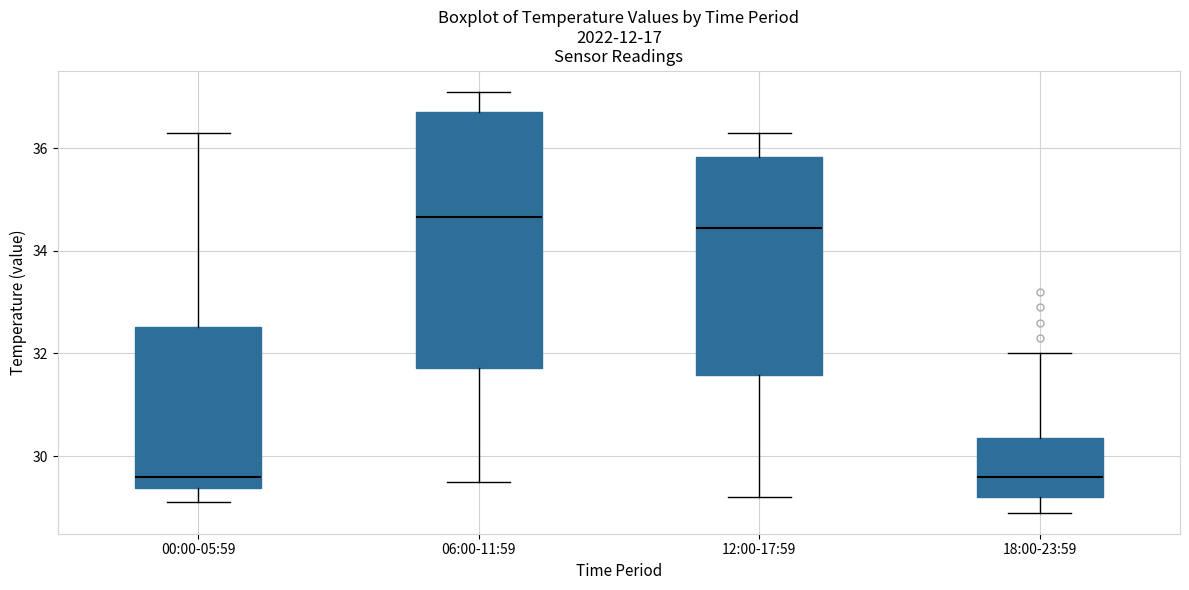

Reading left to right, transcribe this box plot: for each box, give where its median line is, the range the box spans, and where its two whiskers end, as read against the y-axis. The values are not printed on the chart, so give them approximately, as read against the axis.

00:00-05:59: median 29.6, box 29.4 to 32.6, whiskers 29.2 to 36.4
06:00-11:59: median 34.6, box 31.8 to 36.8, whiskers 29.6 to 37.2
12:00-17:59: median 34.4, box 31.6 to 35.8, whiskers 29.2 to 36.4
18:00-23:59: median 29.6, box 29.2 to 30.4, whiskers 29.0 to 32.0